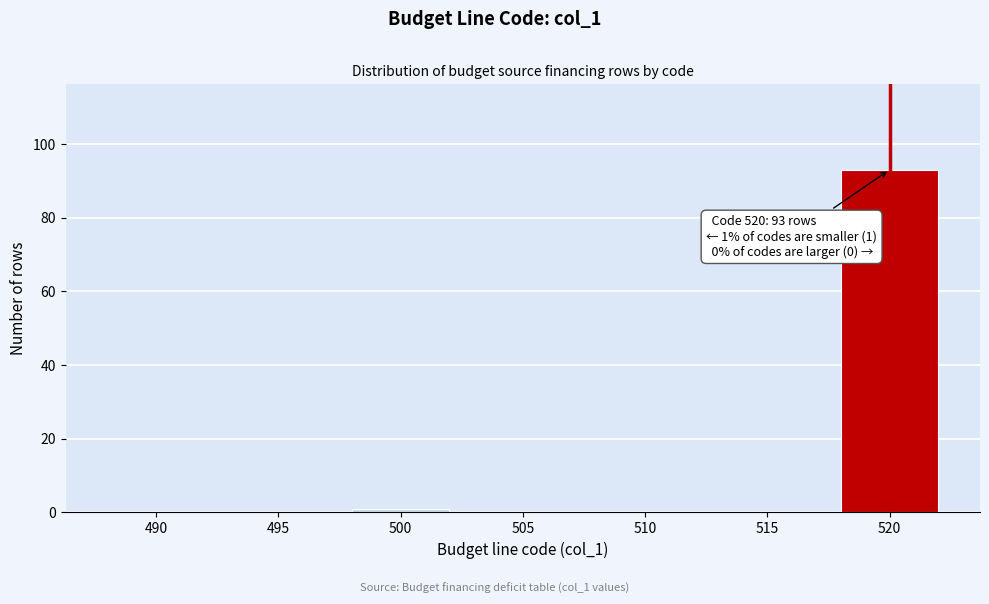

Reading left to right, what are all the values shown in this chart?

490=0	495=0	500=1	505=0	510=0	515=0	520=93